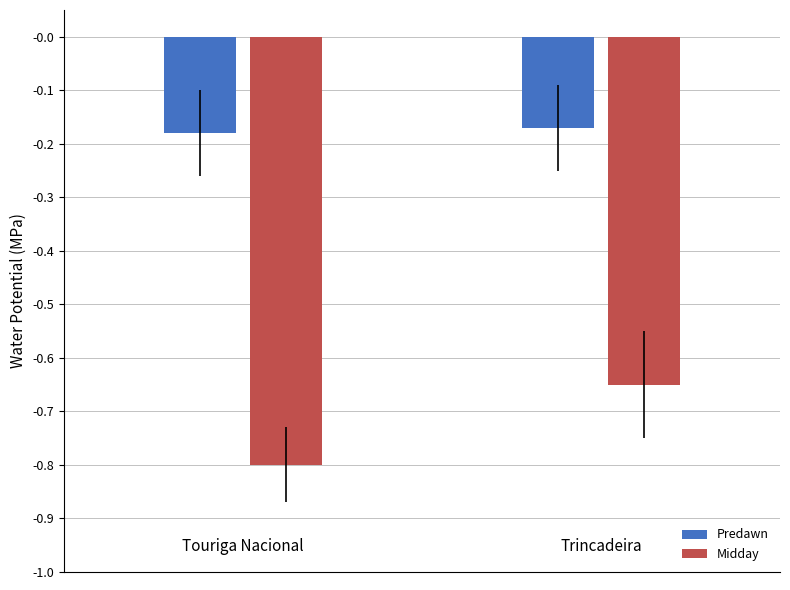

What are all the series names shown in the legend?

Predawn, Midday